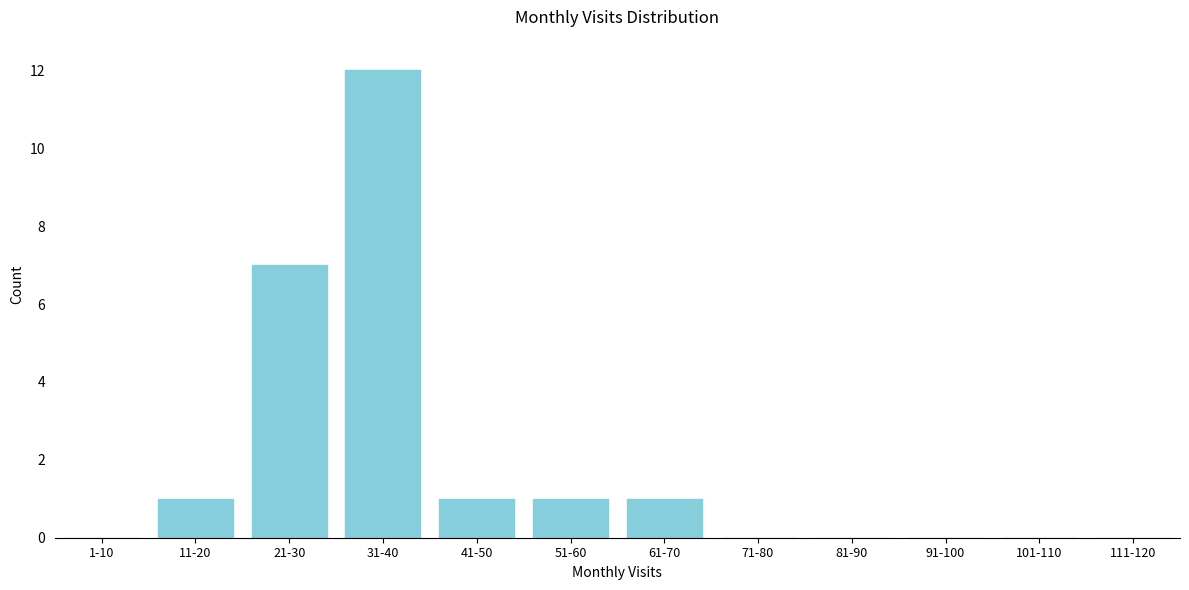

What is the change in value from 21-30 to 61-70?

-6